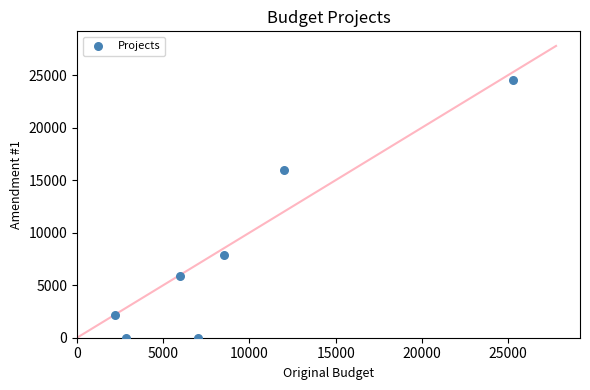

What Y value in the scatter plot is closest to 12278?

15999.6